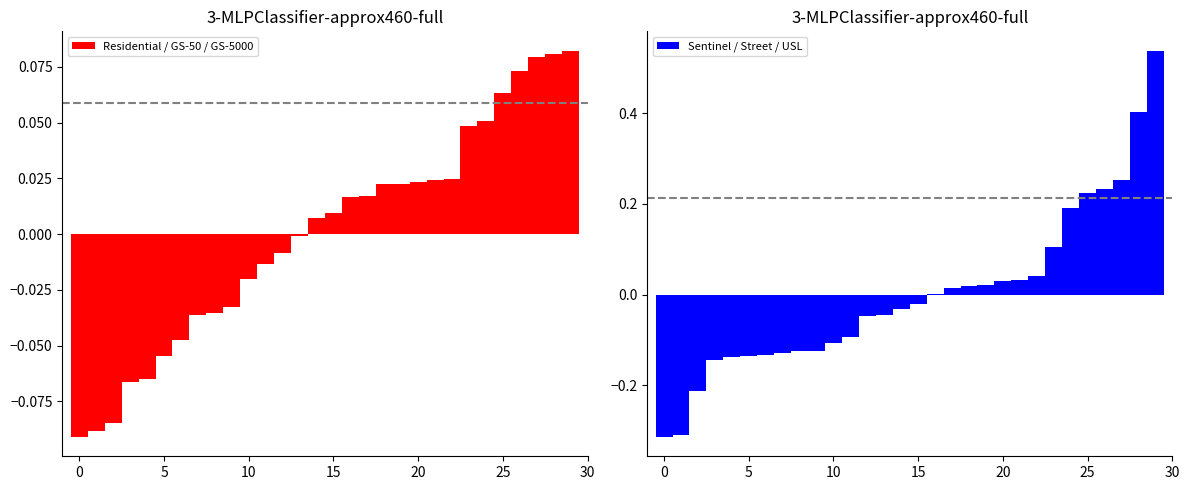

Is it true that Residential / GS-50 / GS-5000 equals 0.0 at 17?

True